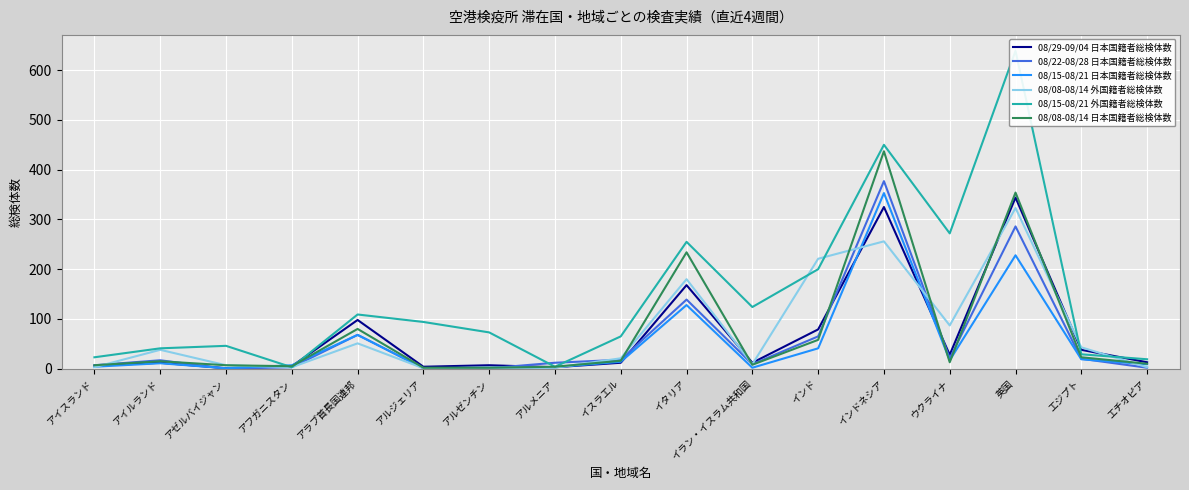

The value of 08/15-08/21 日本国籍者総検体数 at アイスランド is 3. True or false?

False